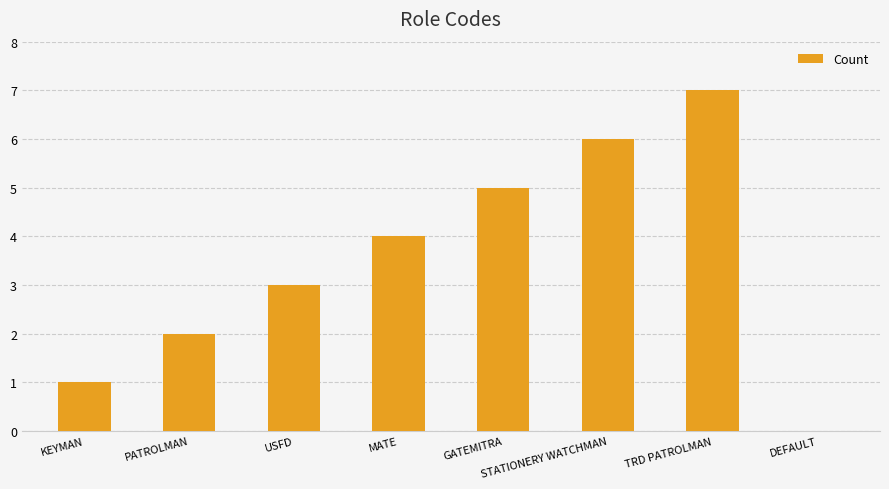

What is the sum of all values?

28